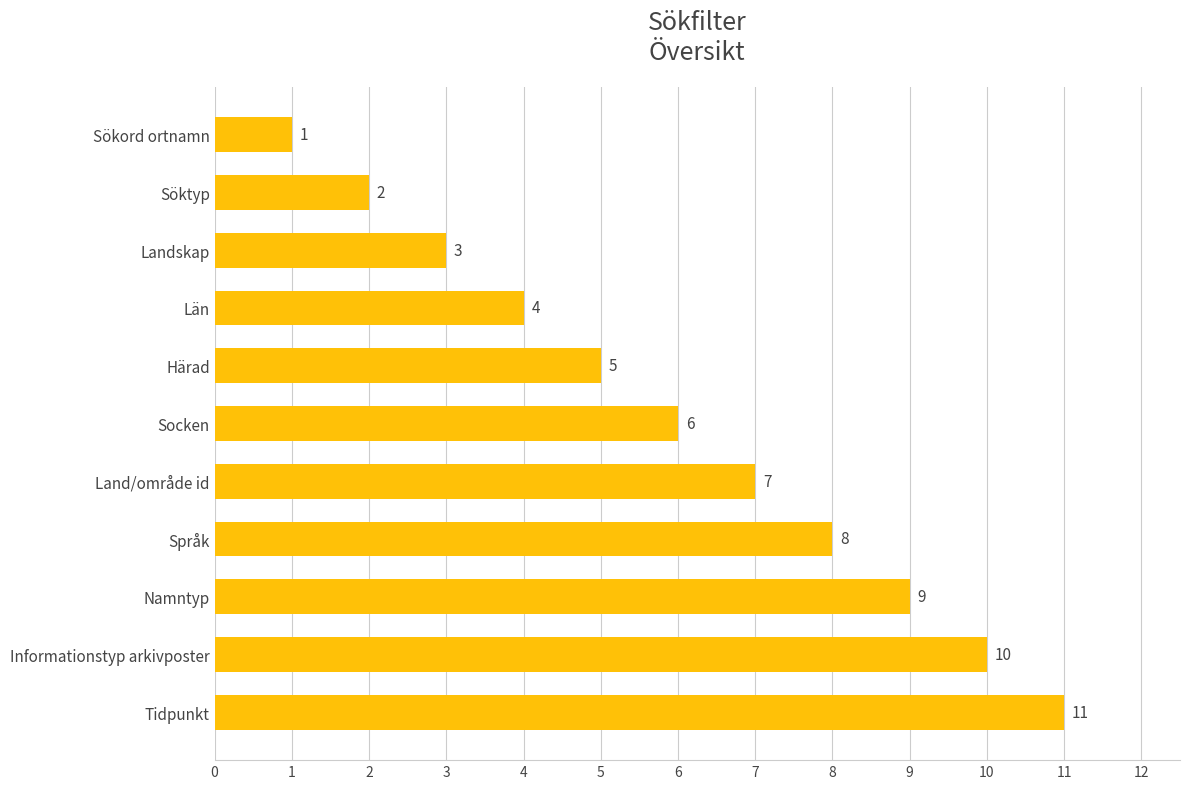

What is the label of the 8th bar from the bottom?

Län